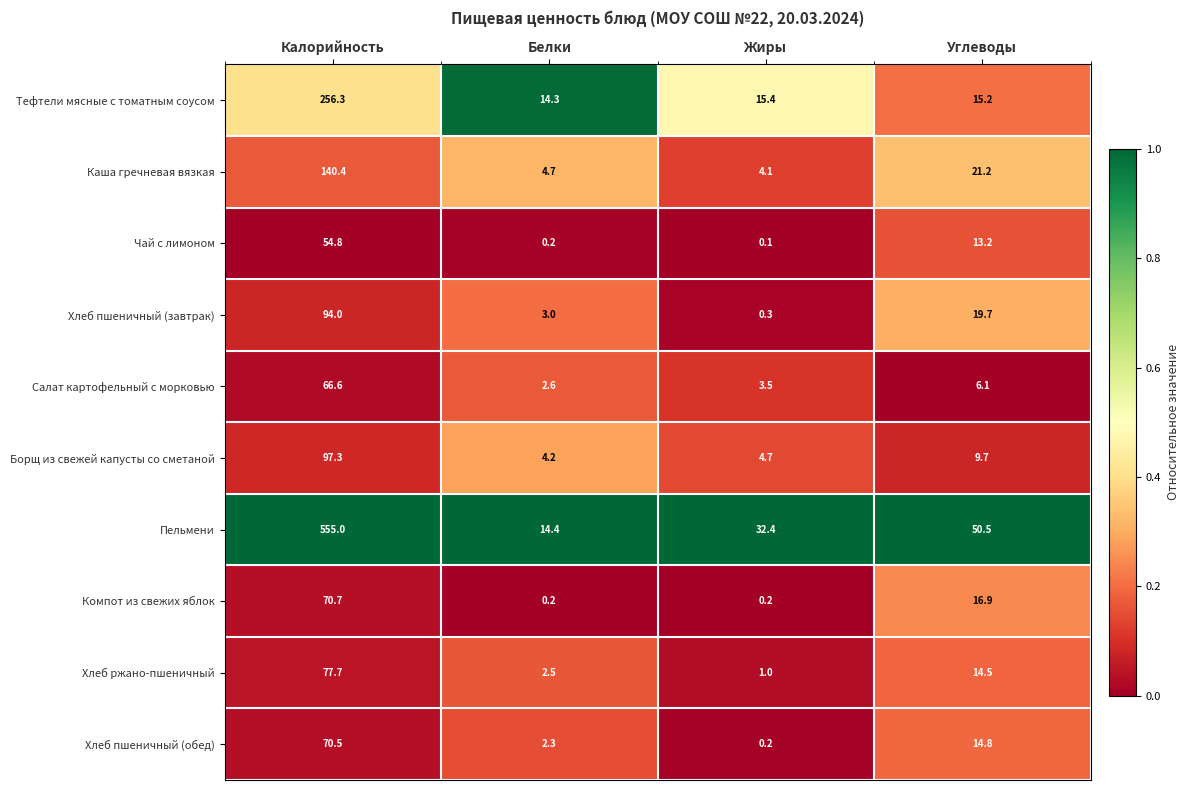

The value of Чай с лимоном at Белки is 0.2. True or false?

True